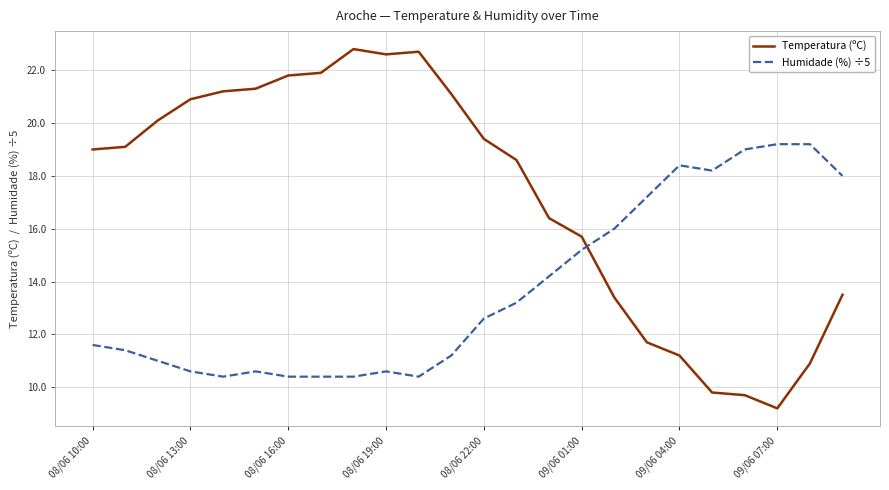

List the series in order of their overall mean, highest first.

Temperatura (ºC), Humidade (%) ÷5